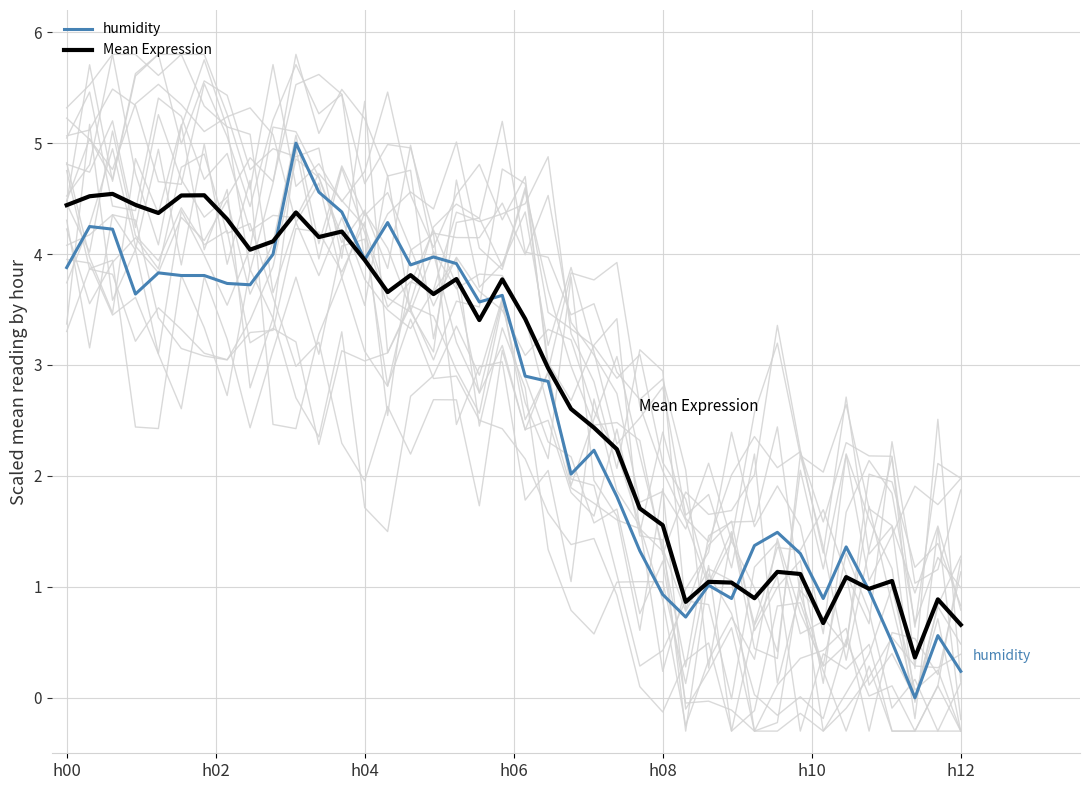

Where does the humidity series first go above 3?

h00